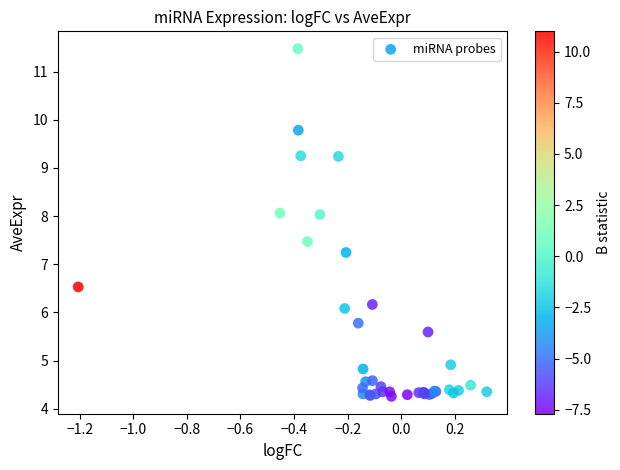

What Y value in the scatter plot is closest to 7?

7.2